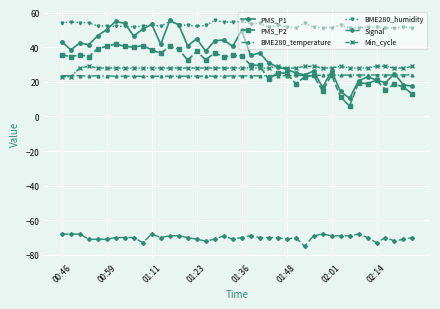

What is the difference between the maximum and minimum values in the PMS_P1 series?

45.0